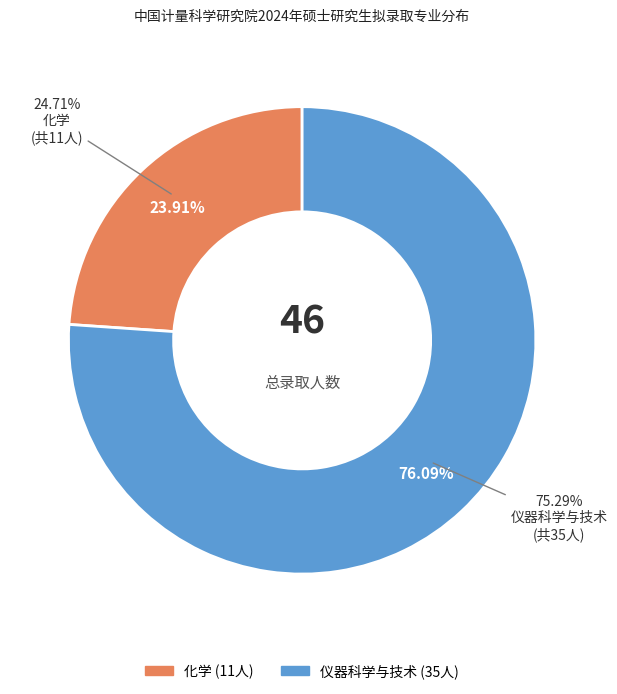

What percentage is the 仪器科学与技术 slice, to the nearest percent?

76%